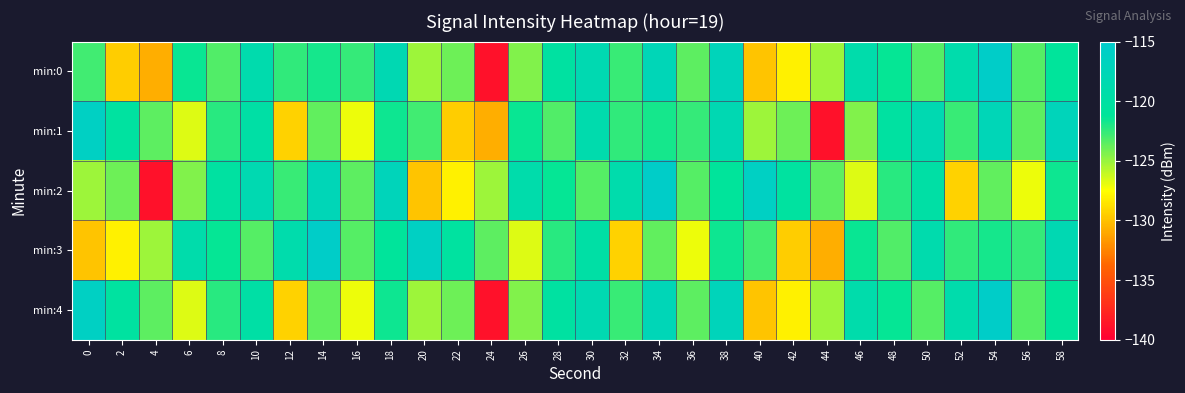

How many data points does each series have?

30